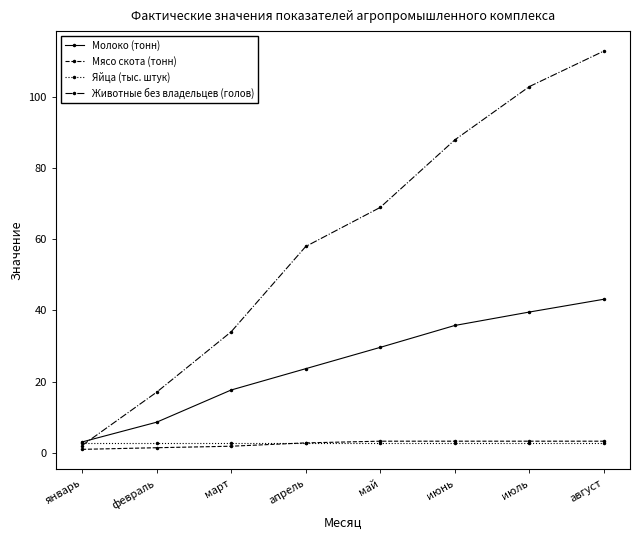

The Яйца (тыс. штук) series shows 2.7 at март. True or false?

True